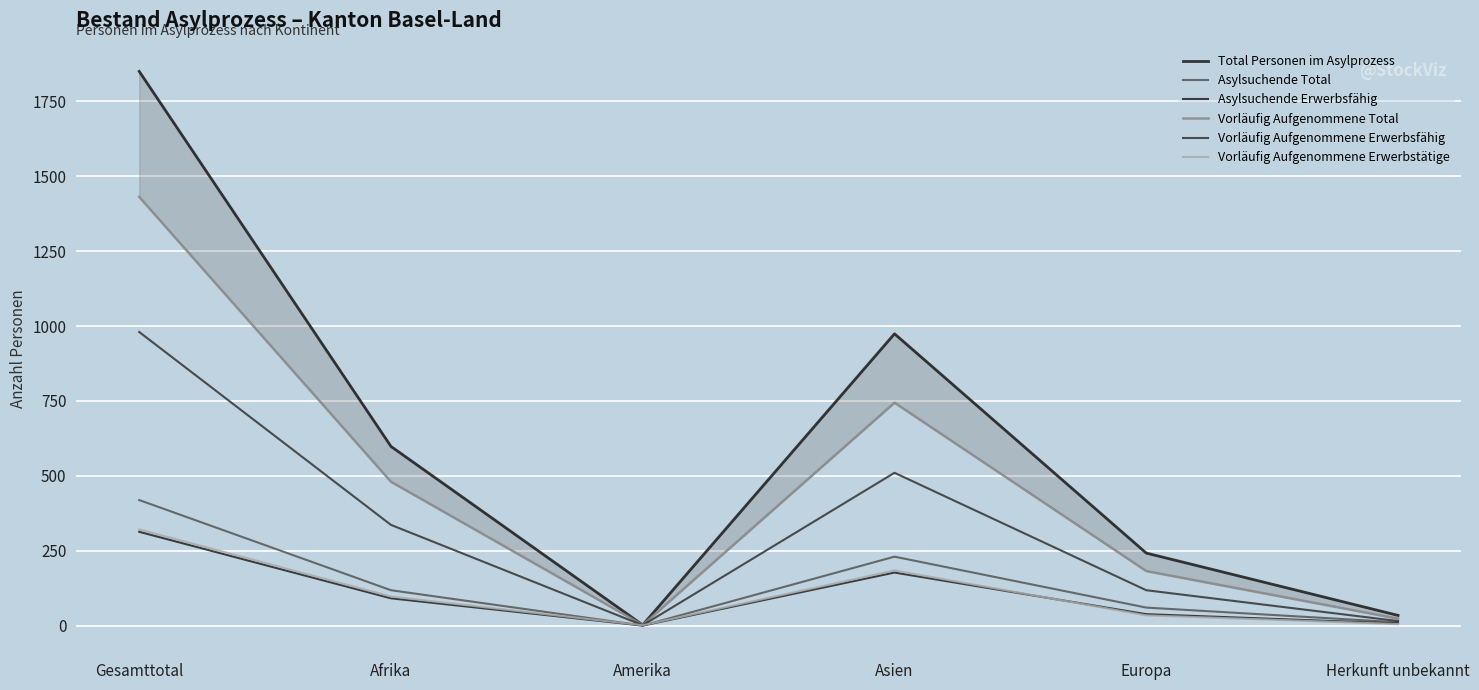

How many values in the Vorläufig Aufgenommene Erwerbstätige series are below 97?

3